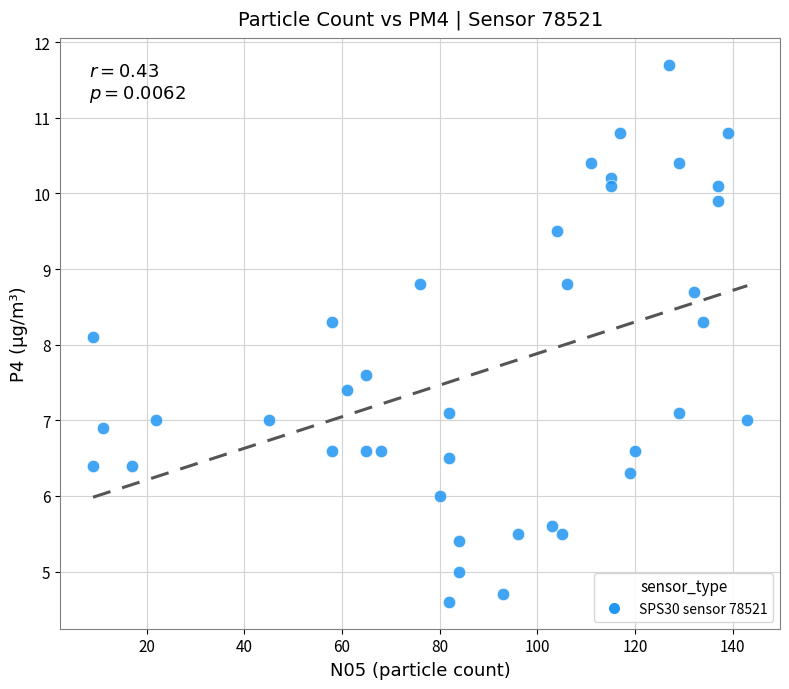

What Y value in the scatter plot is closest to 8?

8.1